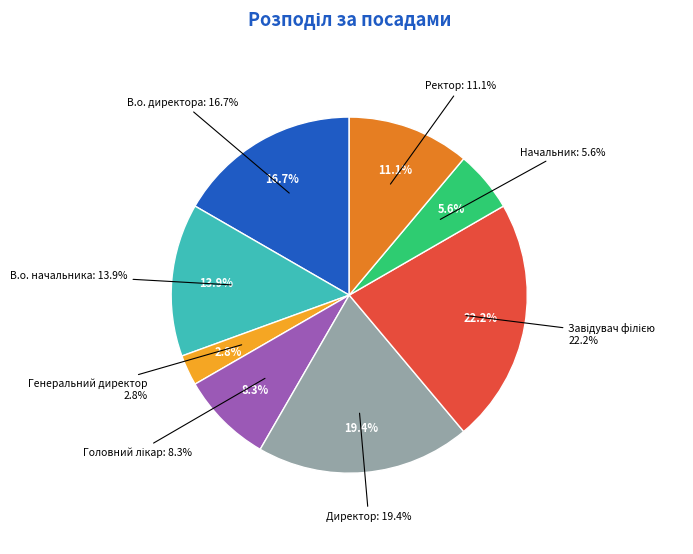

Is it true that Головний лікар is 1% of the pie?

False